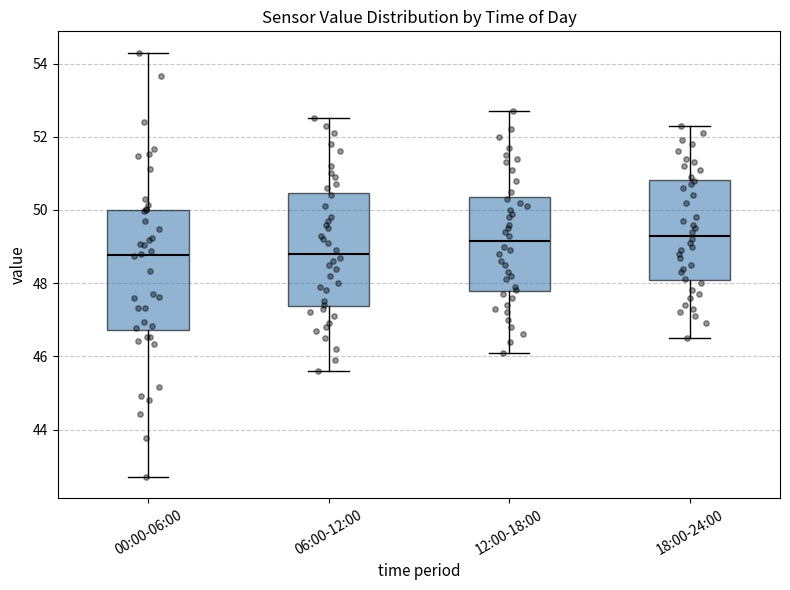

Reading left to right, read every box against the y-axis: the position of its median line, the range the box covers, and the ends of its whiskers. The values are not printed on the chart, so give them approximately, as read against the axis.

00:00-06:00: median 48.8, box 46.8 to 50.0, whiskers 42.8 to 54.4
06:00-12:00: median 48.8, box 47.4 to 50.4, whiskers 45.6 to 52.6
12:00-18:00: median 49.2, box 47.8 to 50.4, whiskers 46.2 to 52.8
18:00-24:00: median 49.4, box 48.0 to 50.8, whiskers 46.6 to 52.4